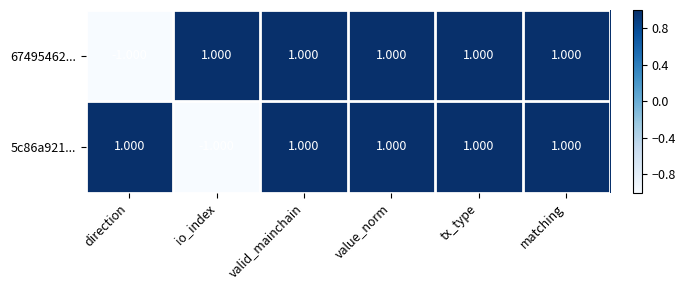

What is the total value across all series at tx_type?

2